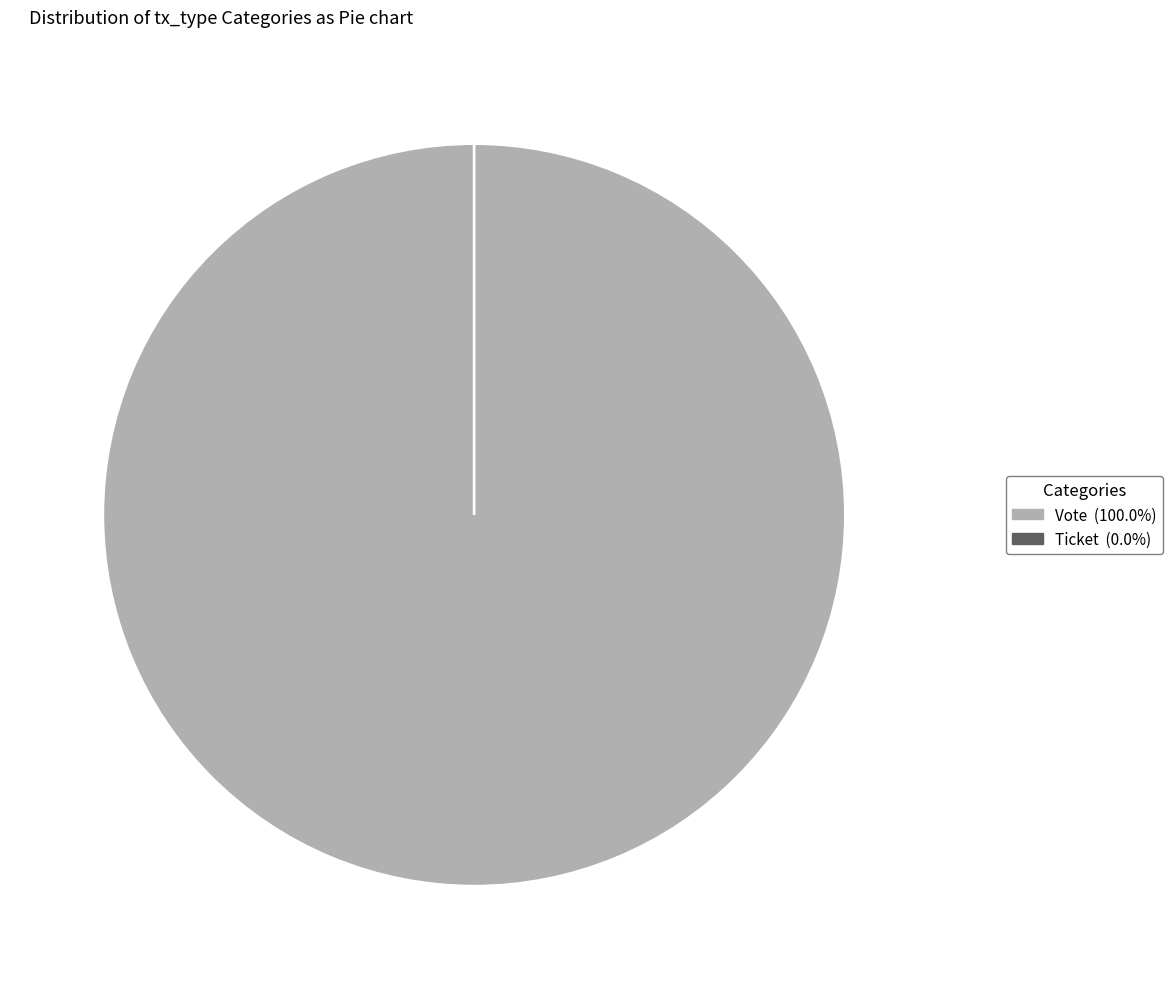

Count the number of slices in the pie.

2